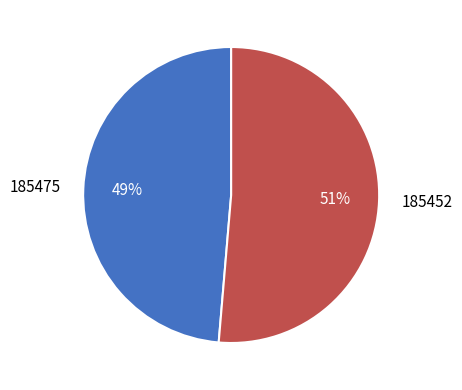

Is it true that 185475 is 9% of the pie?

False